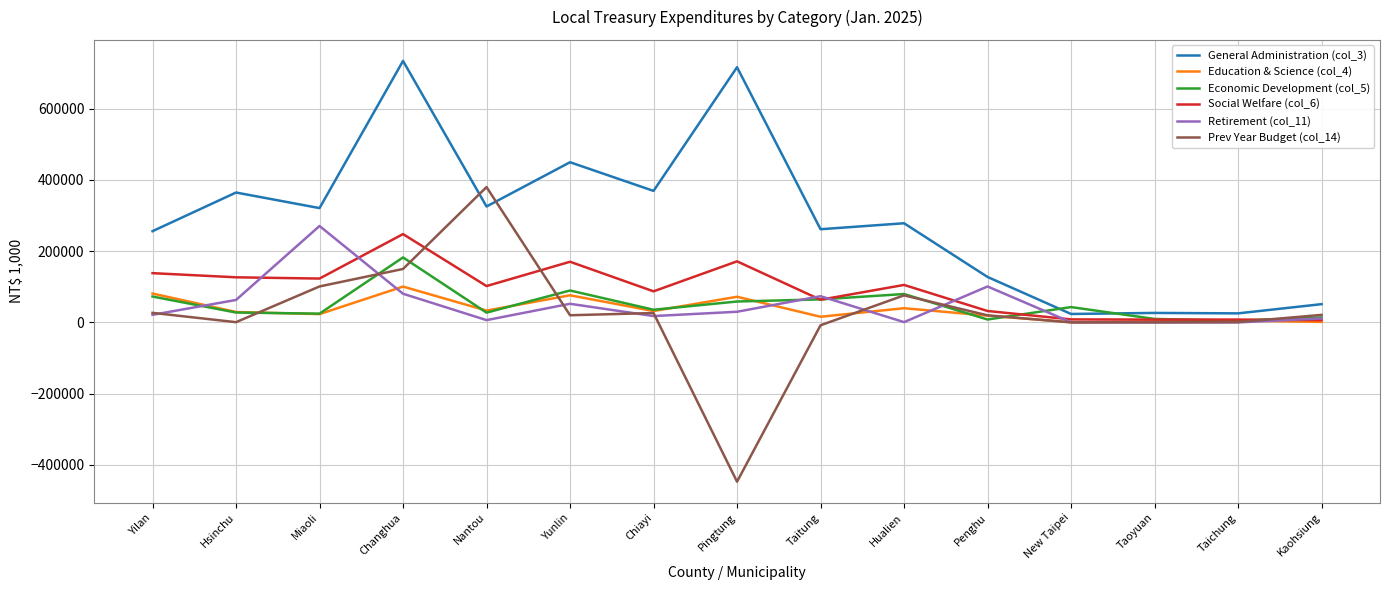

What is the lowest value of the General Administration (col_3) series?

23606